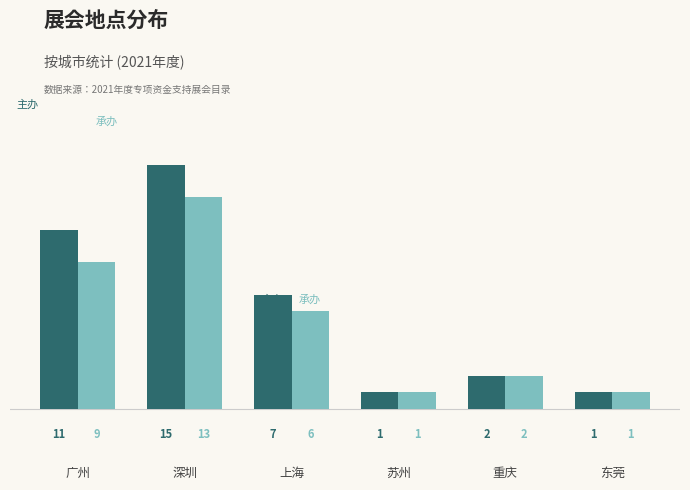

Does the chart contain any negative values?

No